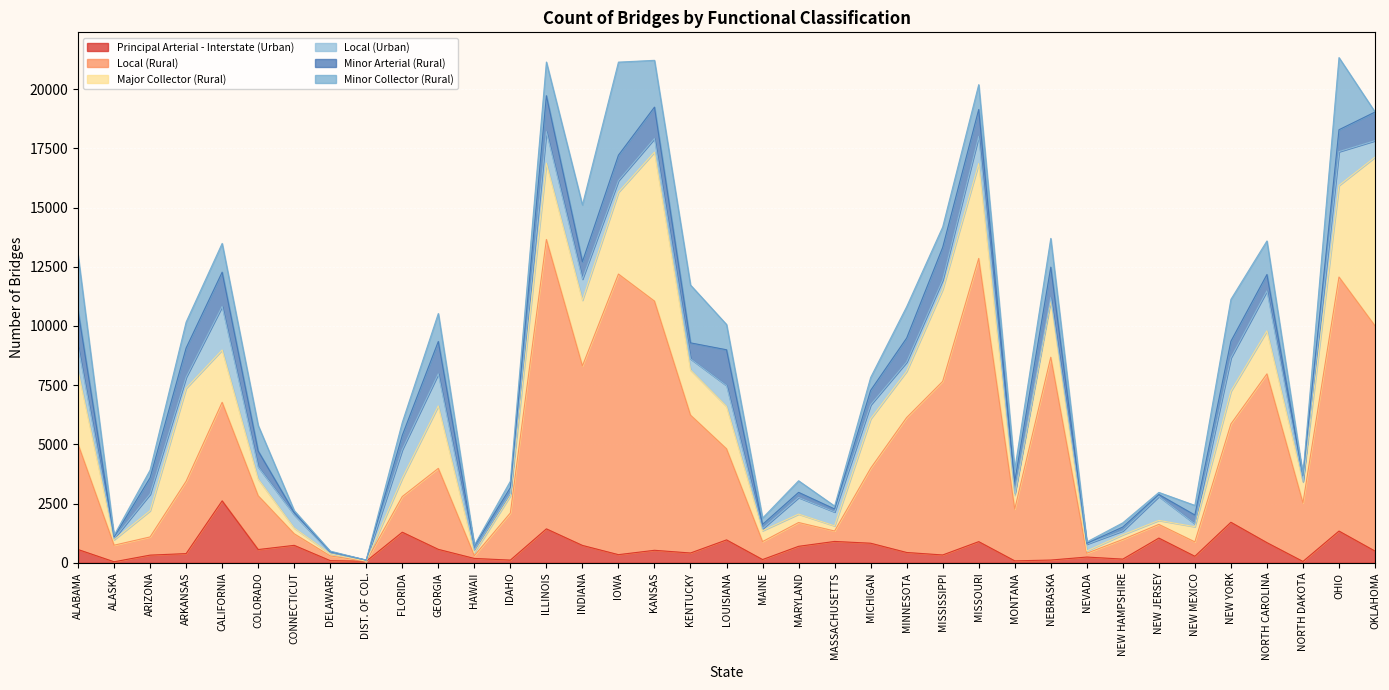

What is the value of the Local (Rural) point at the 1st from the left?

4450